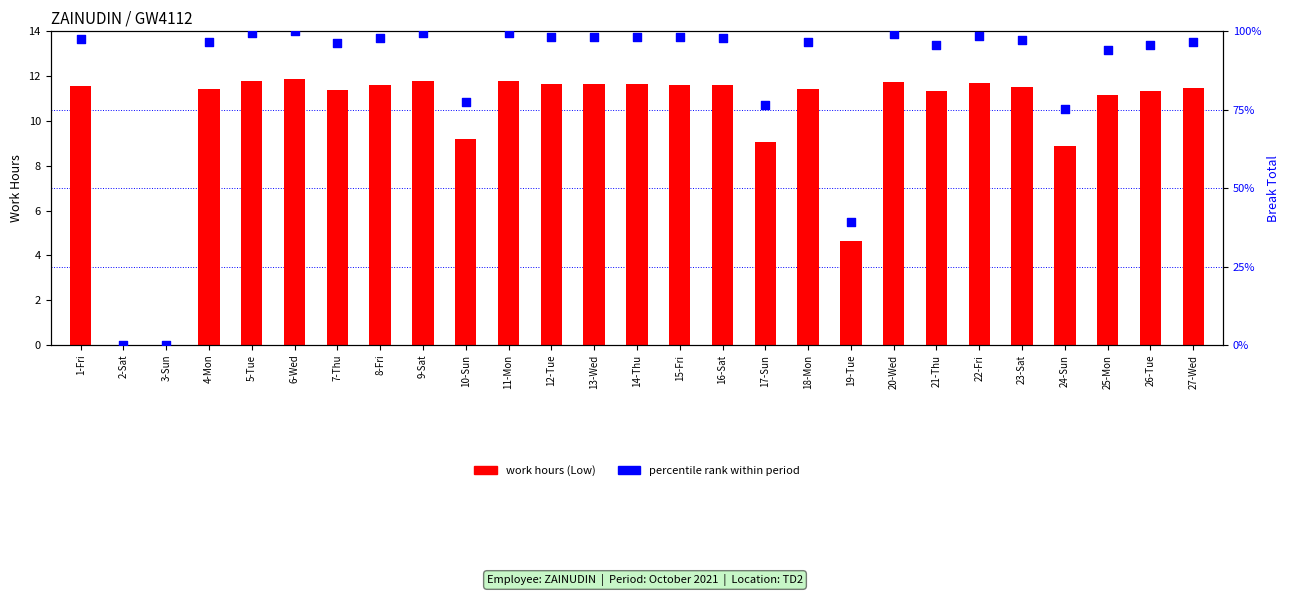

Is the value of percentile rank within period at 14-Thu greater than the value of work hours (Low) at 5-Tue?

Yes